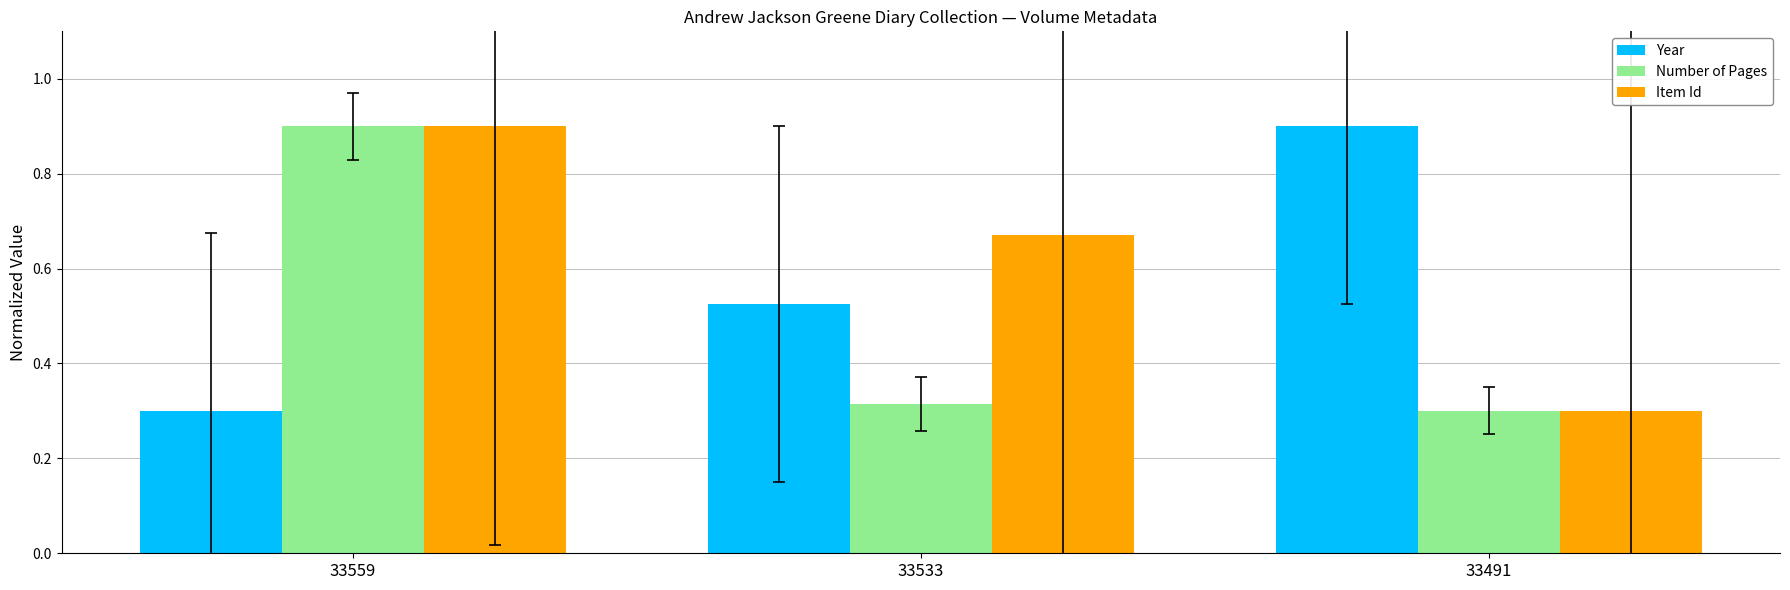

Does the chart contain any negative values?

No